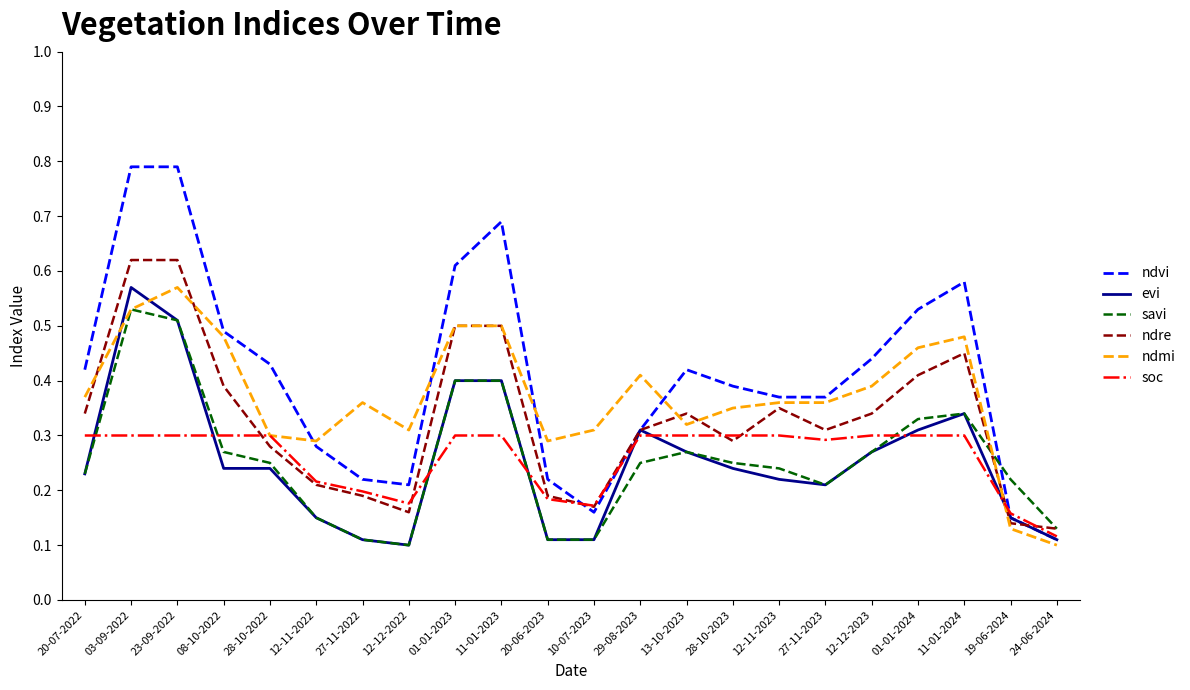

What is the total value across all series at 12-11-2023?

1.8